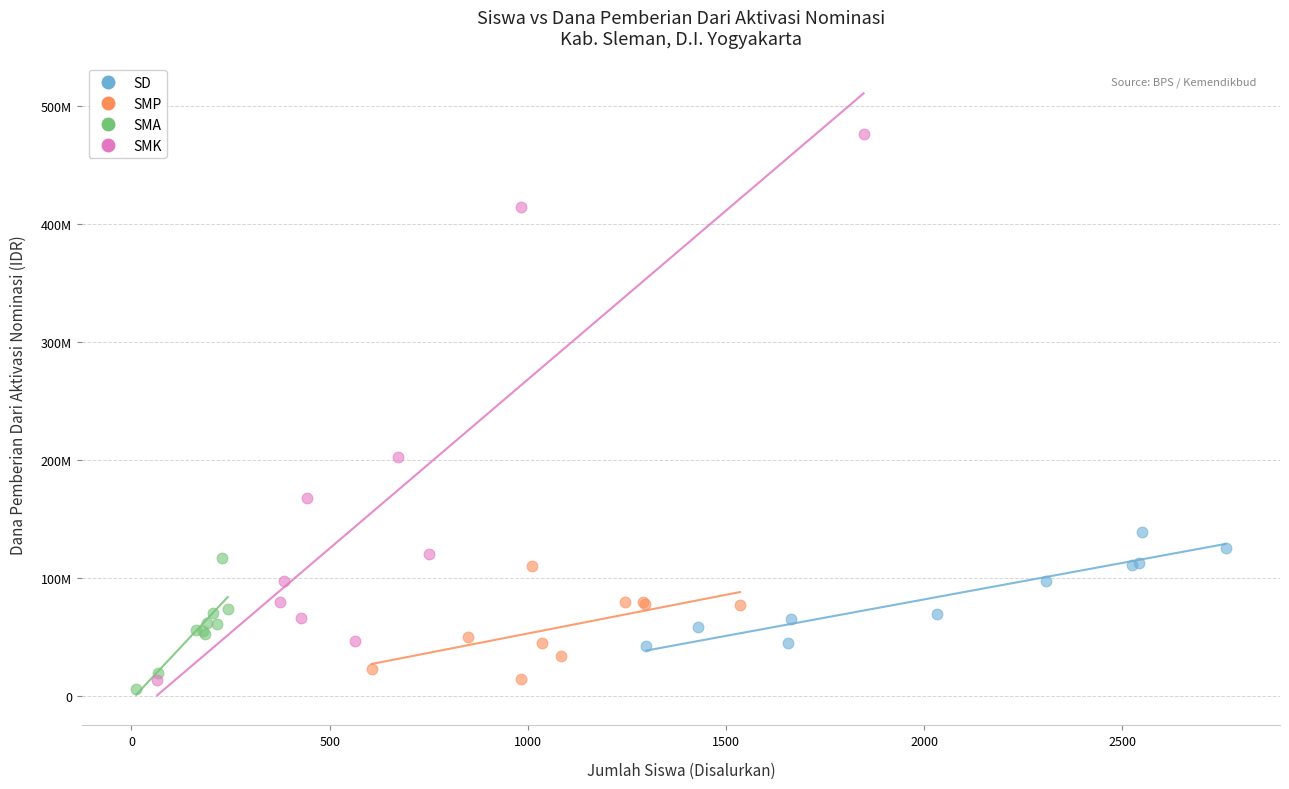

Which series reaches the maximum Y coordinate?

SMK